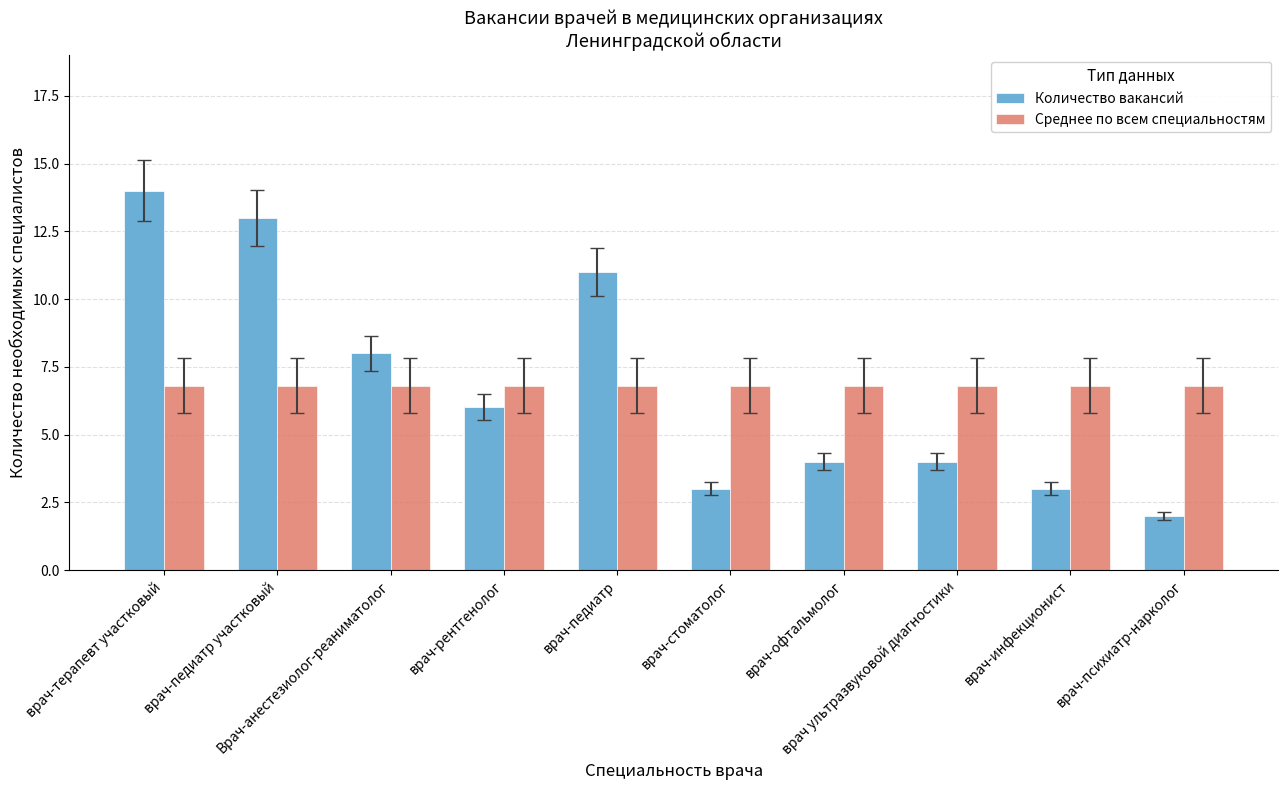

What is the sum of all Количество вакансий values?

68.0